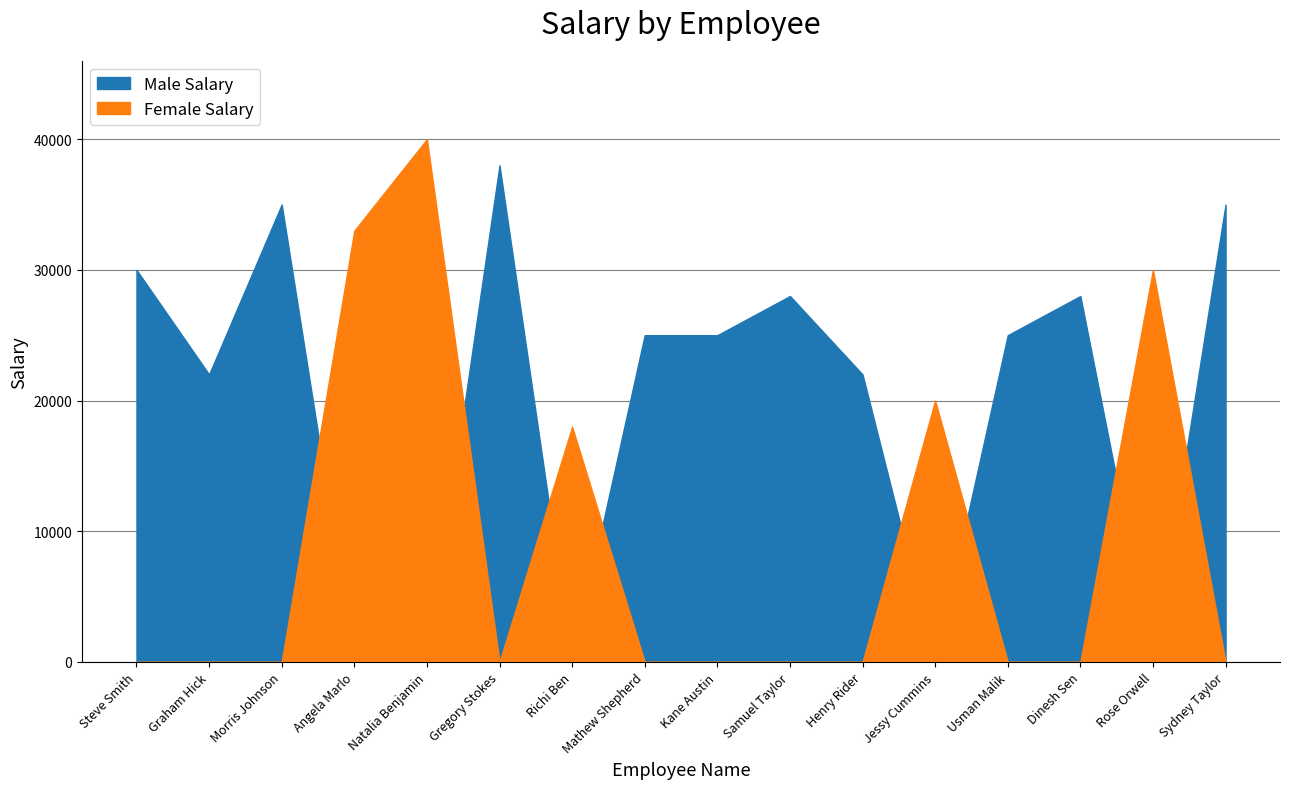

What is the label of the 4th point from the left?

Angela Marlo